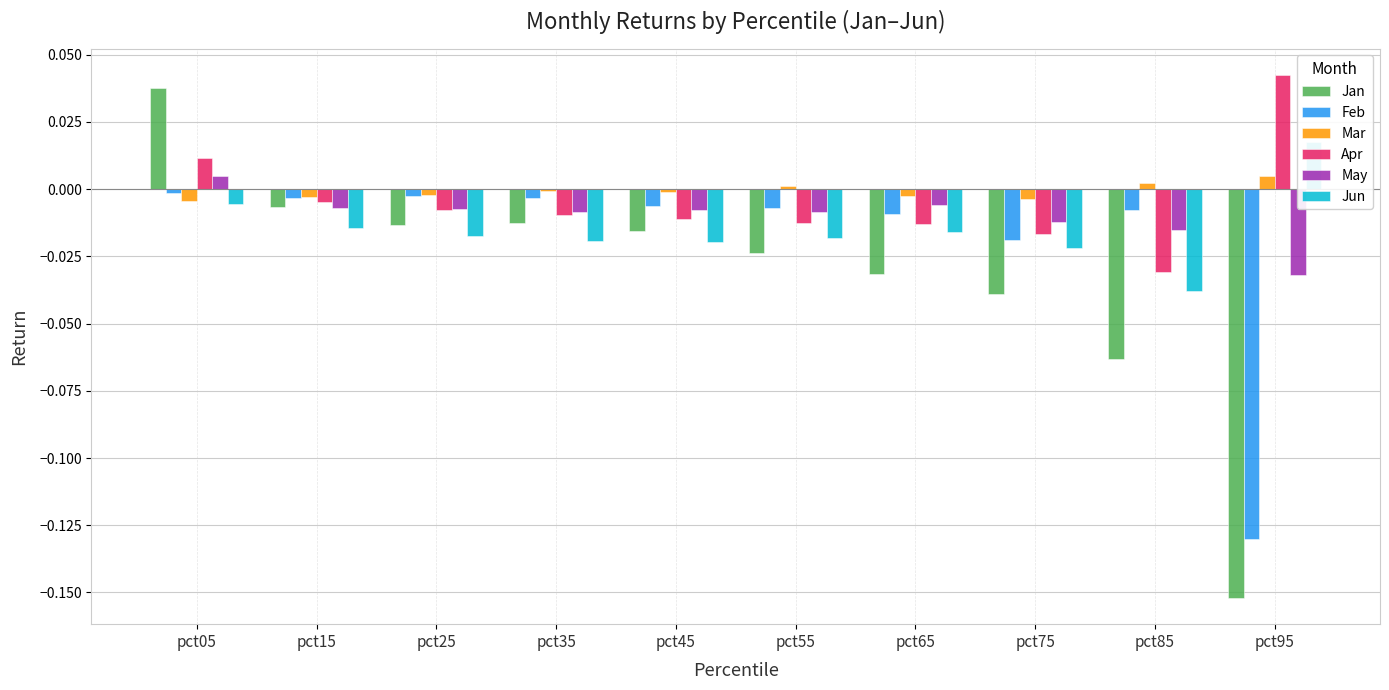

Are the bars horizontal?

No